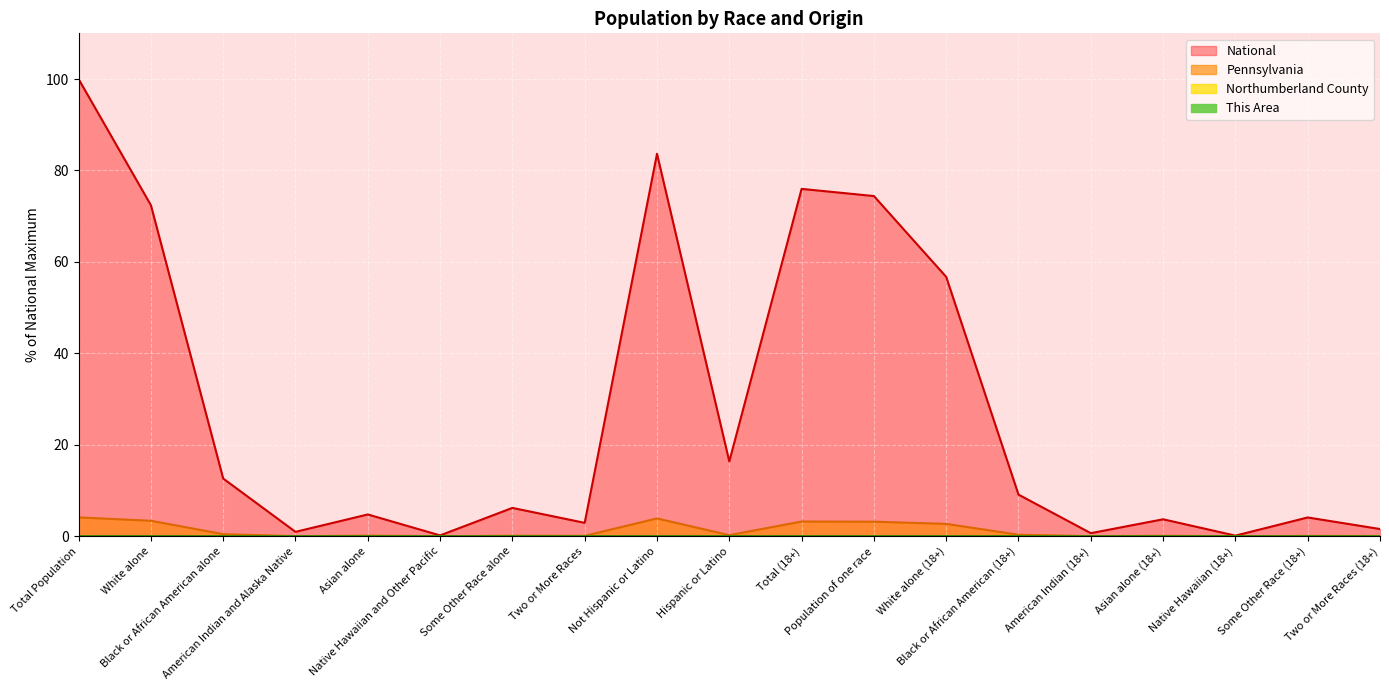

True or false: Pennsylvania and Northumberland County cross at least once.

False